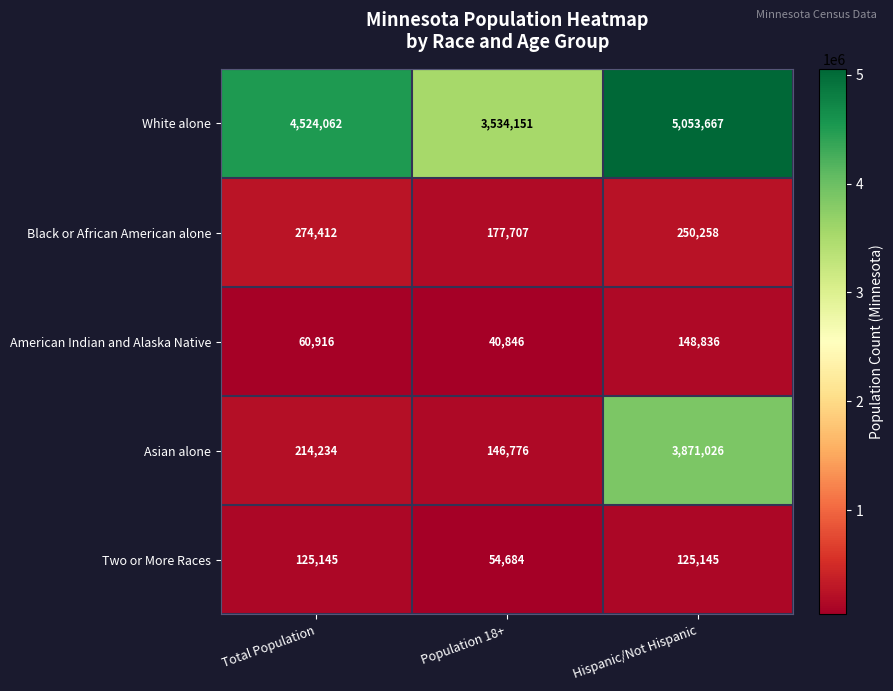

The value of Black or African American alone at Population 18+ is 177707. True or false?

True